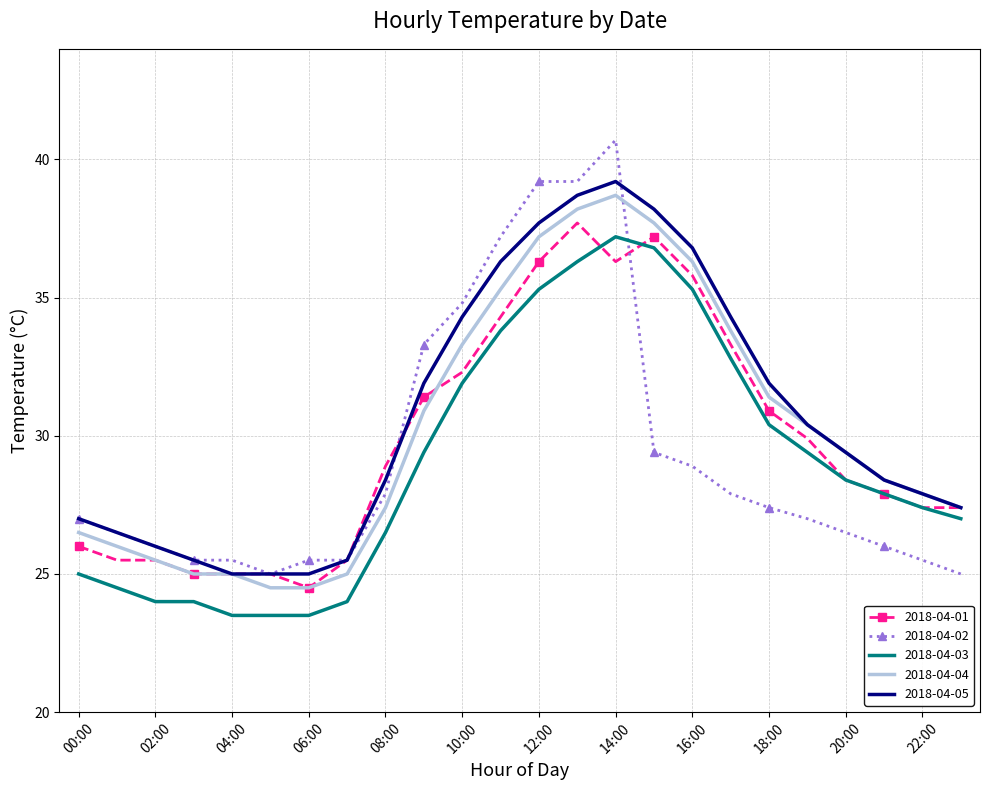

Which series has the widest spread of values?

2018-04-02